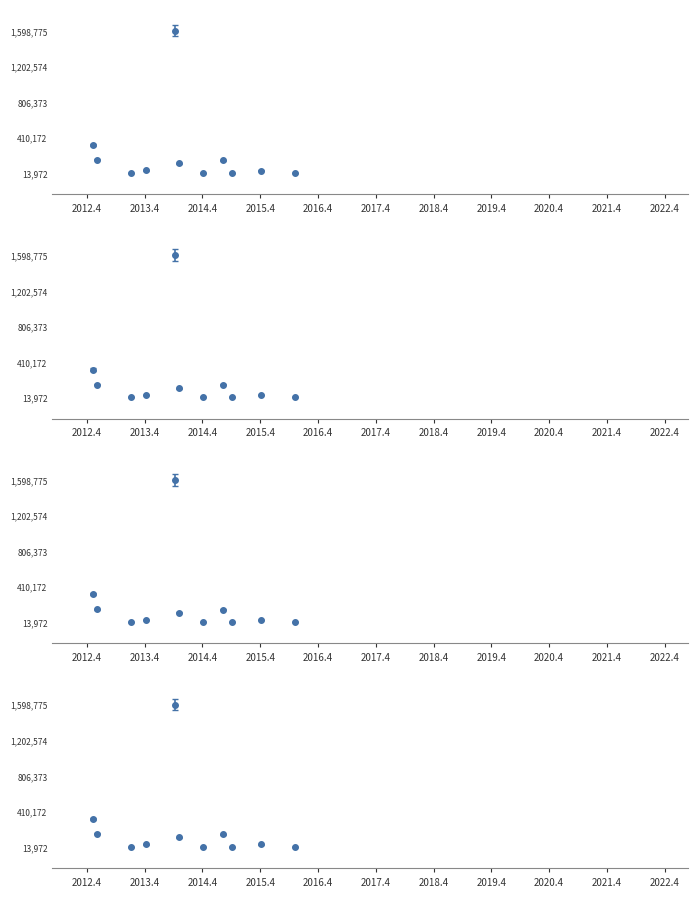

True or false: there are more than 0 points higher than both neighbors.

True